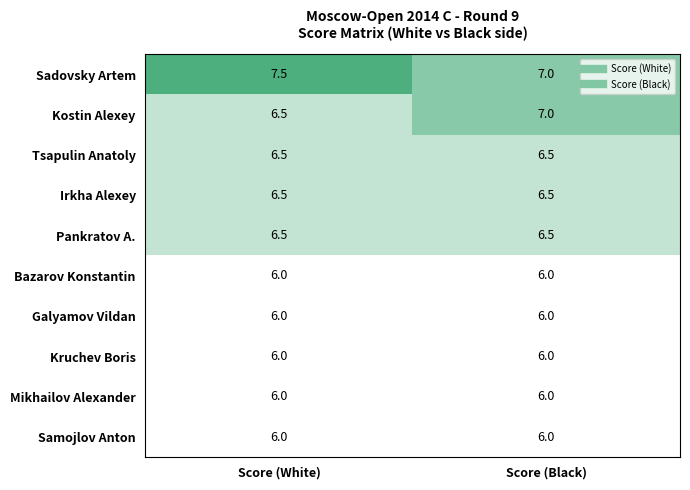

Which category has the highest value across all series?

Score (White)